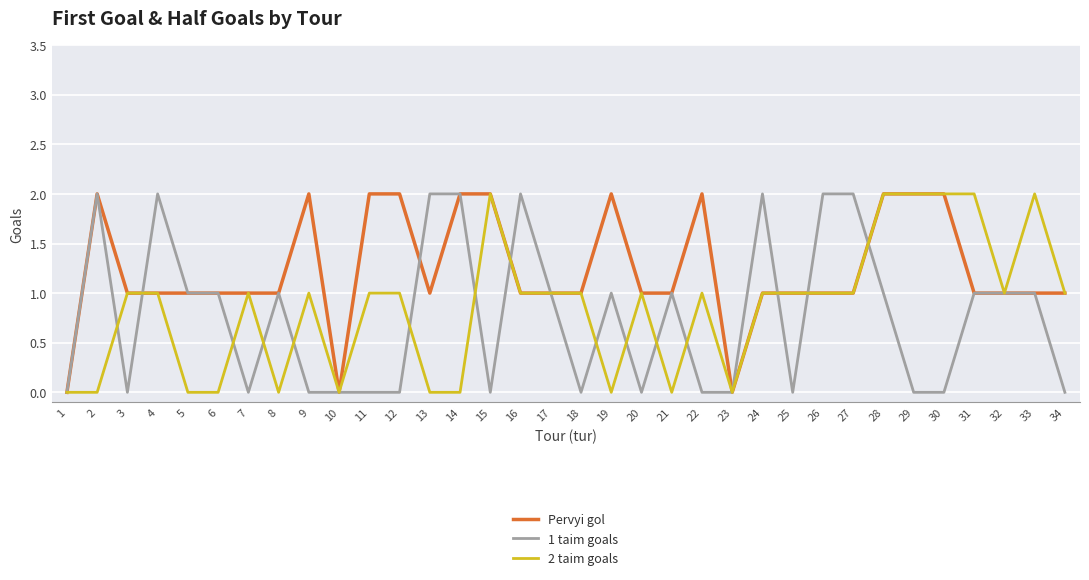

Is the value of Pervyi gol at 31 greater than the value of 1 taim goals at 15?

Yes